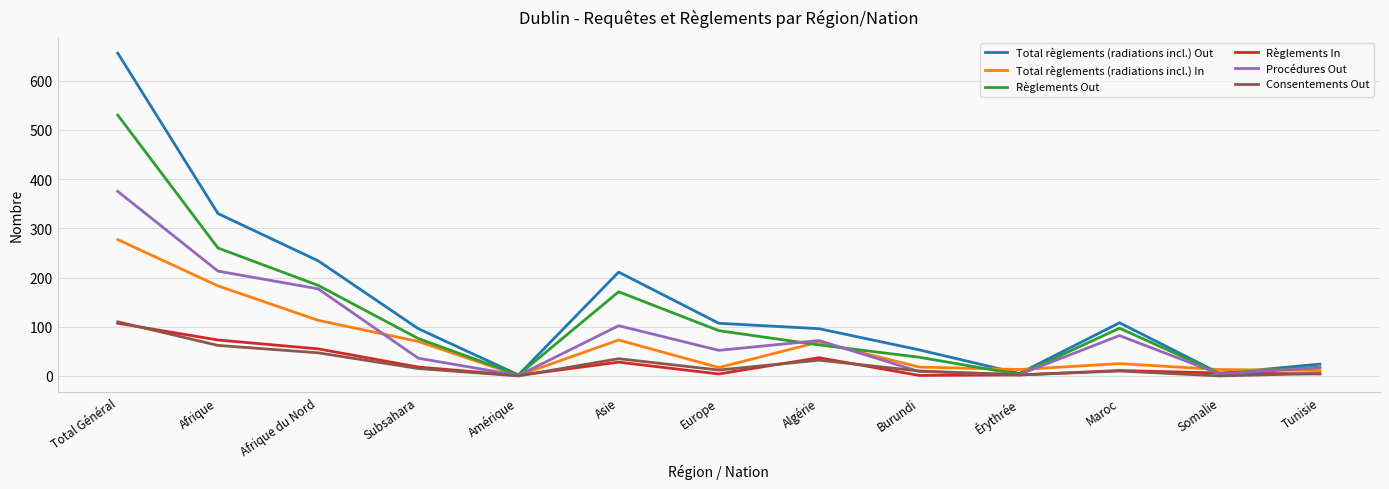

What is the sum of the Total règlements (radiations incl.) In values at Algérie and Amérique?

70